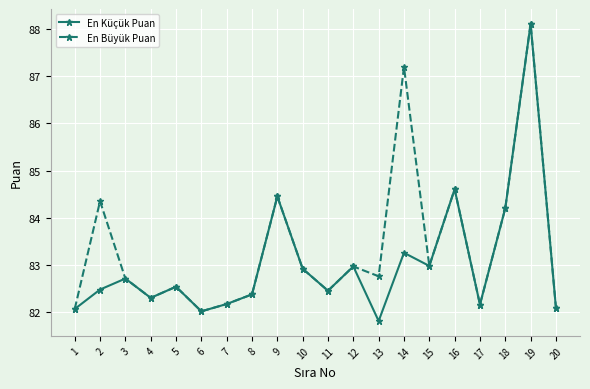

Rank the series by their average value, from highest to lowest.

En Büyük Puan, En Küçük Puan